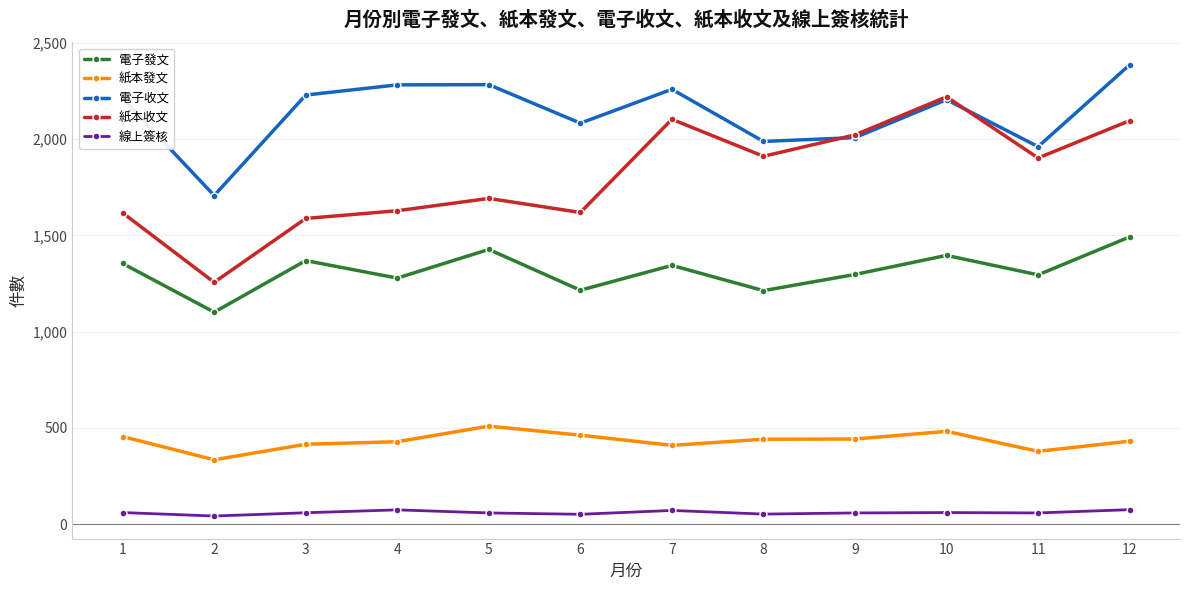

At which category is the sum across all series the highest?

12